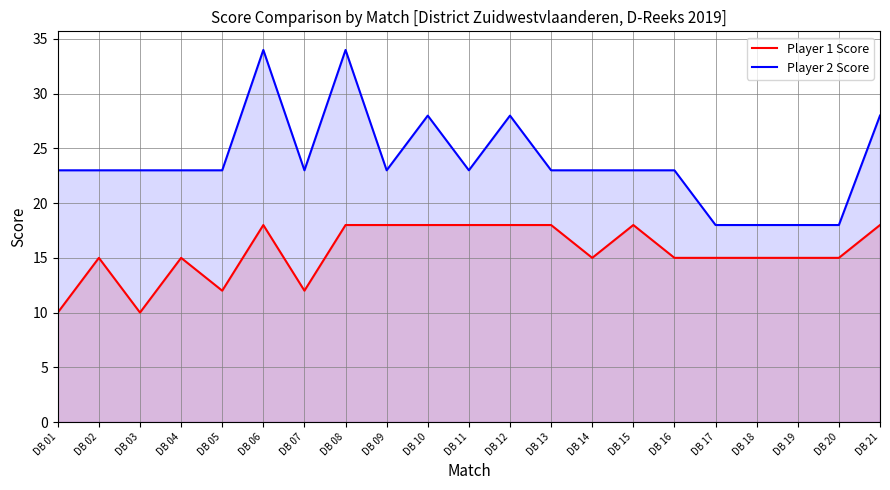

Between DB 15 and DB 20, which series saw the biggest shift?

Player 2 Score